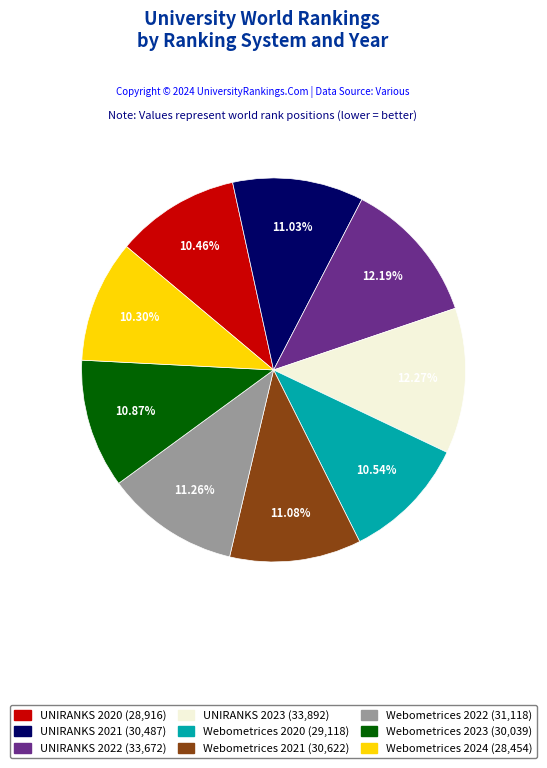

What percentage is the Webometrices 2021 slice, to the nearest percent?

11%